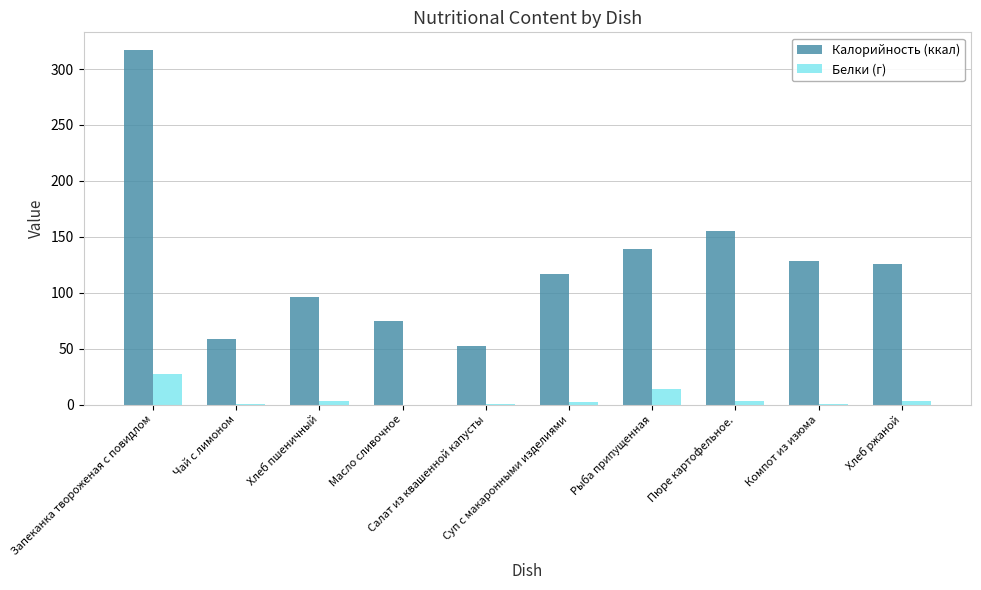

What is the highest value of the Калорийность (ккал) series?

317.0